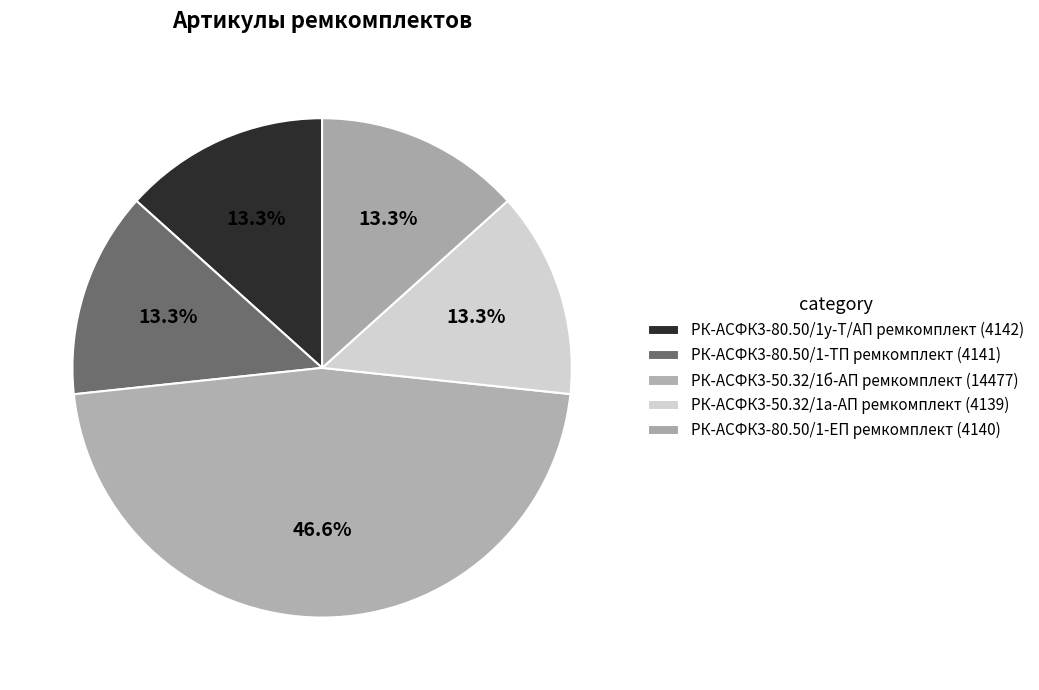

To the nearest percent, what is the difference between the largest and smallest slice percentages?

33%